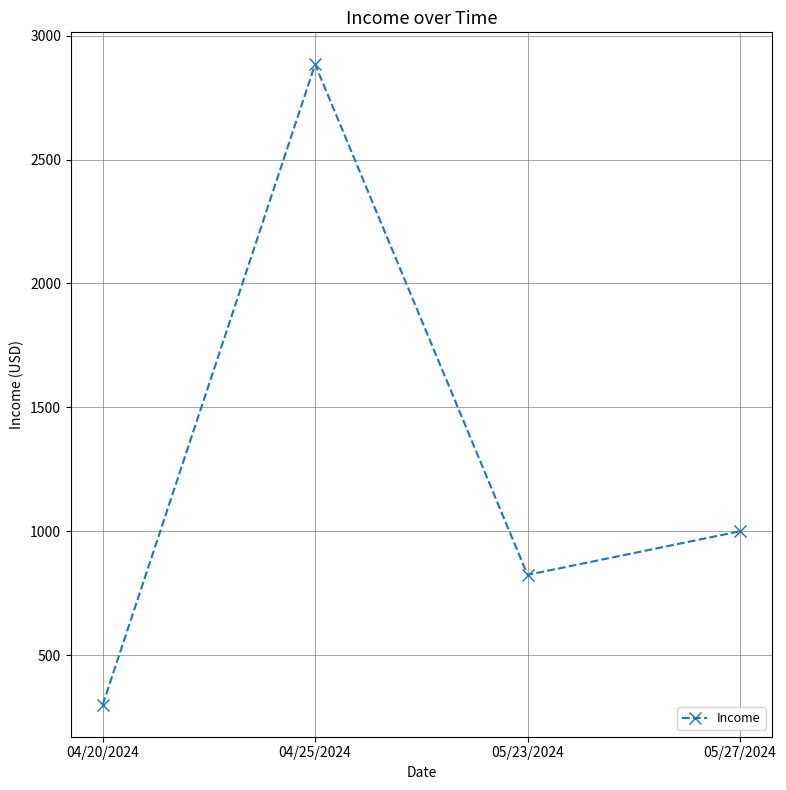

What is the approximate value at 05/23/2024?

823.9